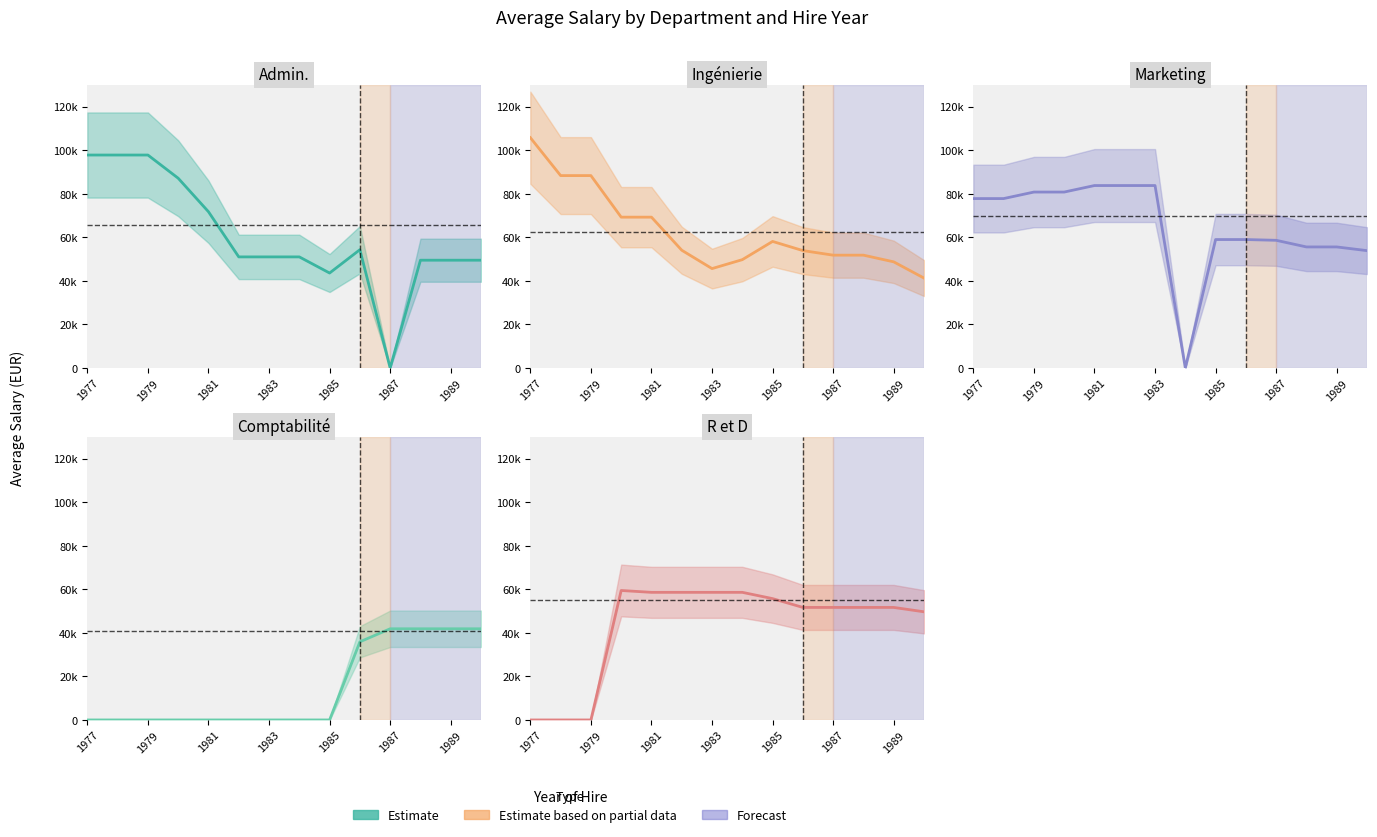

What is the difference between the maximum and second lowest values in the Comptabilité series?

41871.1